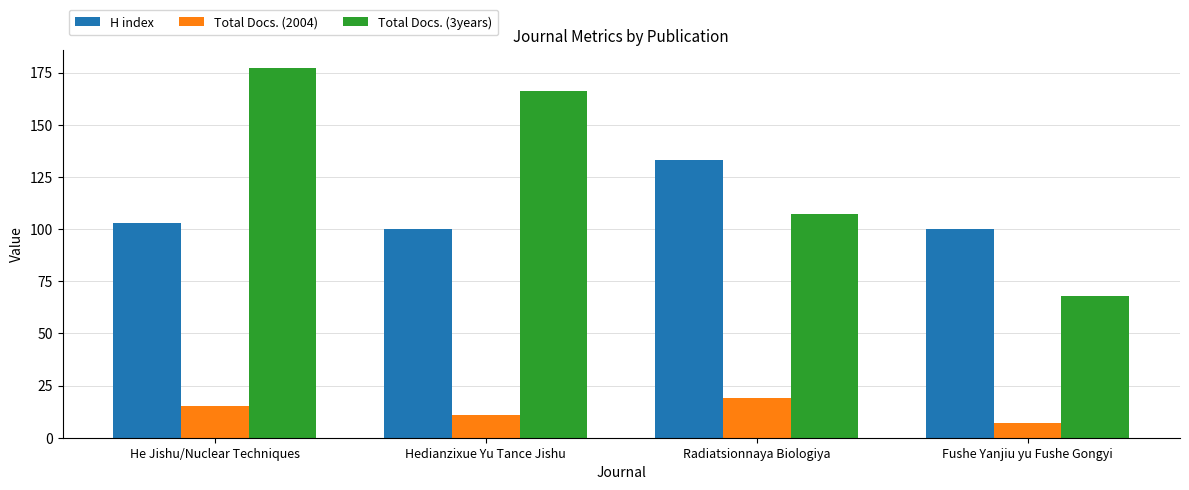

Which label corresponds to the smallest value in the chart?

Fushe Yanjiu yu Fushe Gongyi